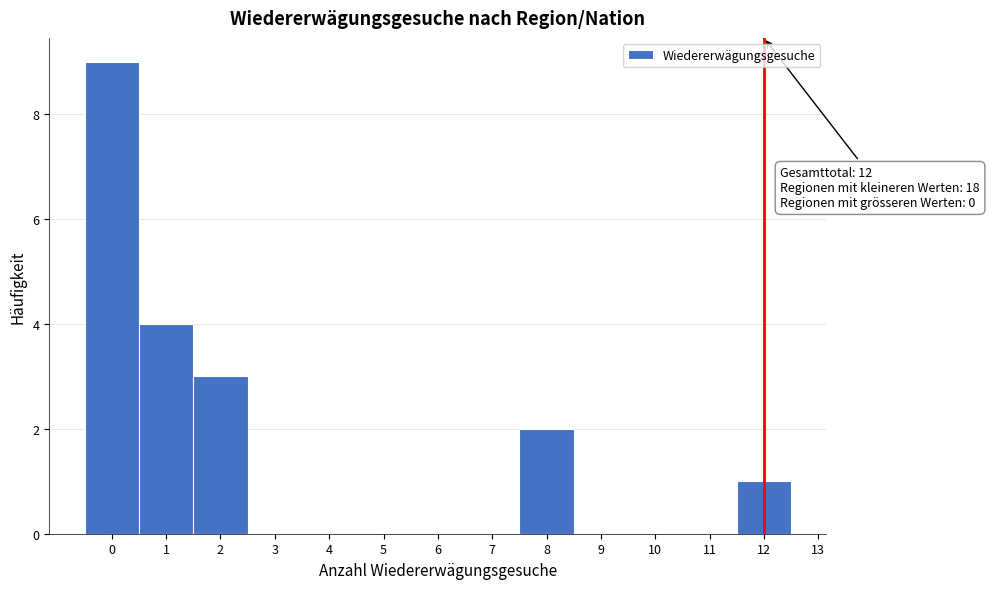

Over which range of the x-axis is the bar tallest?

-0.5 to 0.5